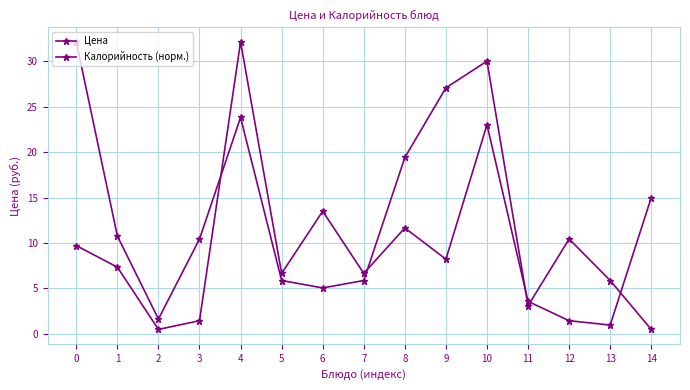

What is the difference between the highest and lowest values at 1?

3.4